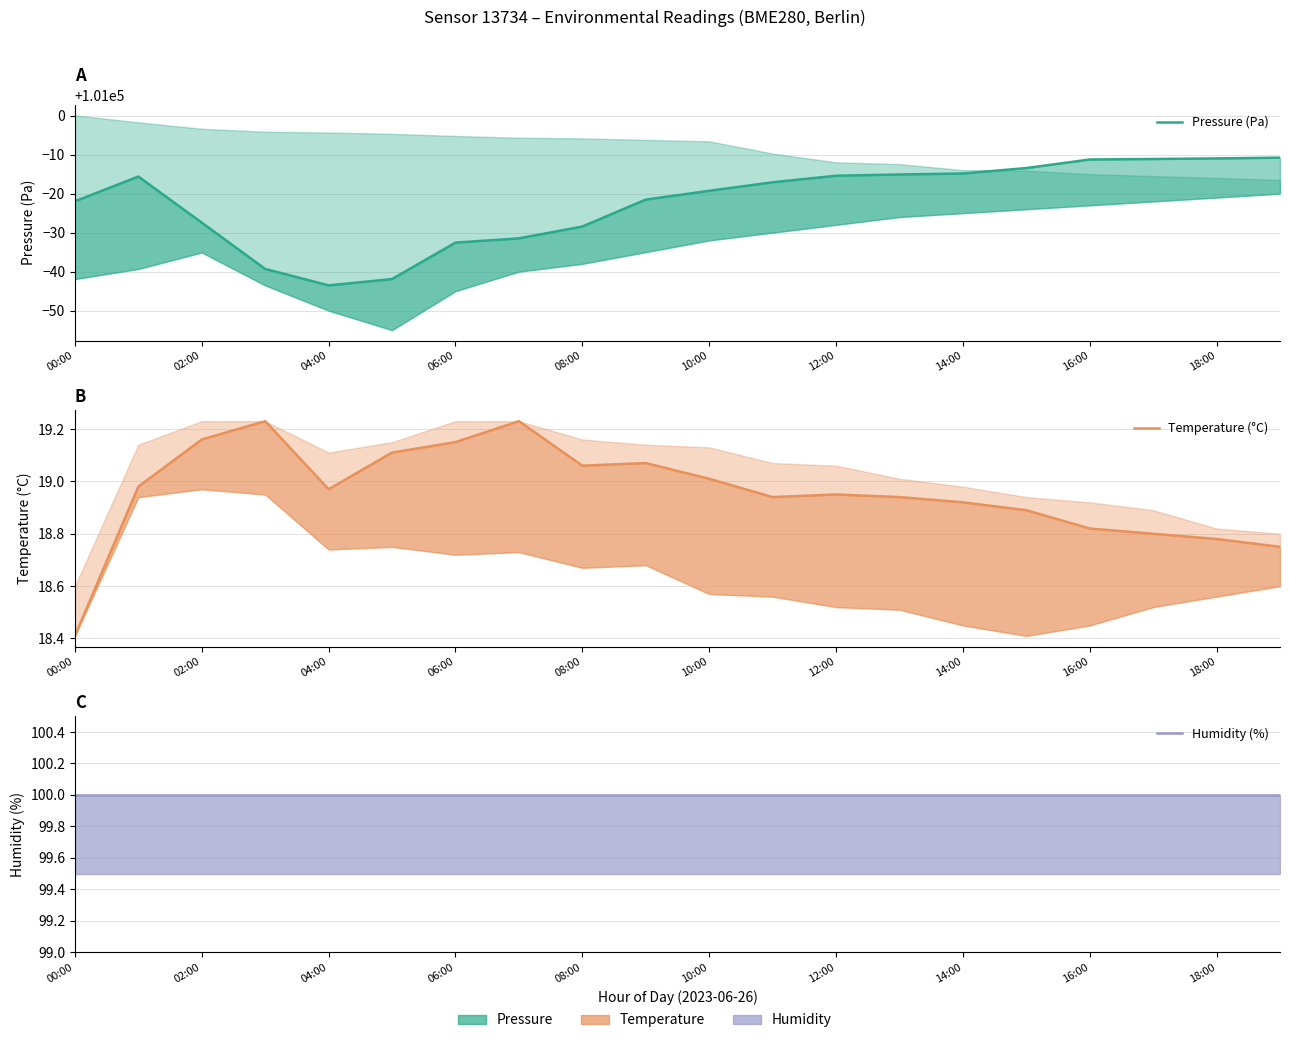

At which category does the chart reach its peak across all series?

19